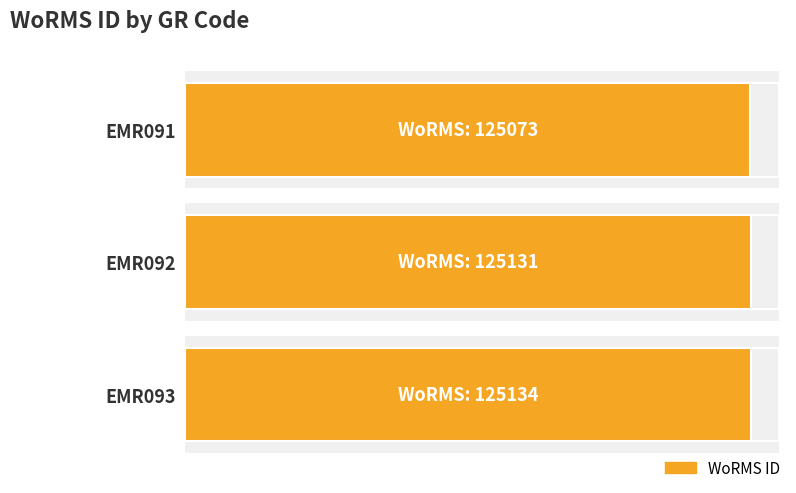

What is the change in value from EMR092 to EMR093?

+3